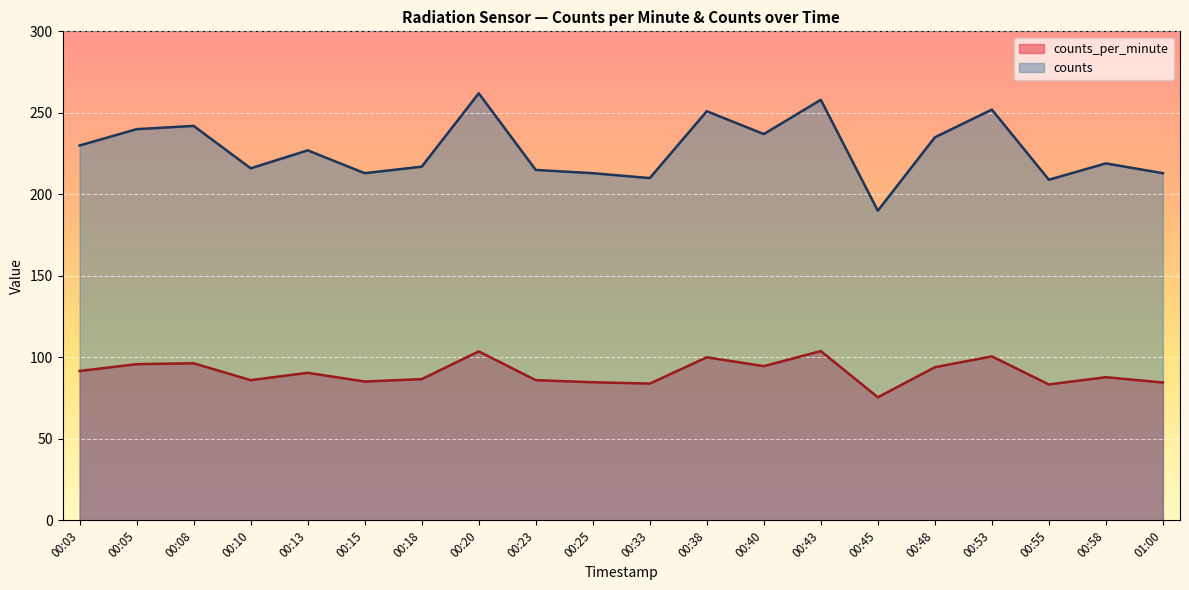

Is it true that counts equals 96.9 at 00:15?

False